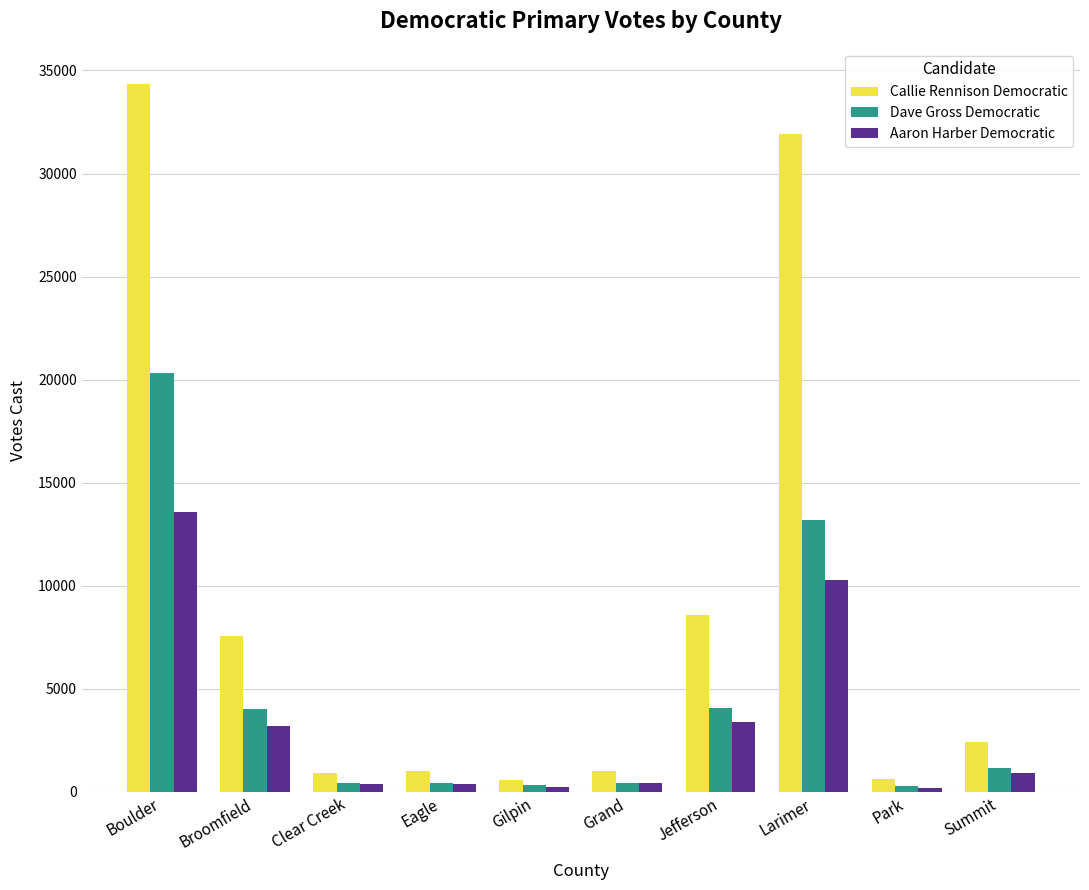

Which category has the highest value in the Aaron Harber Democratic series?

Boulder